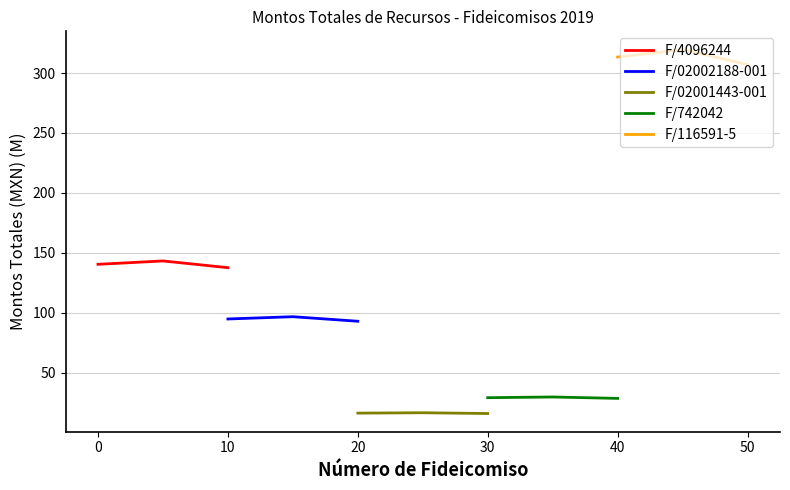

What is the difference between the second highest and minimum values in the F/4096244 series?

2.8